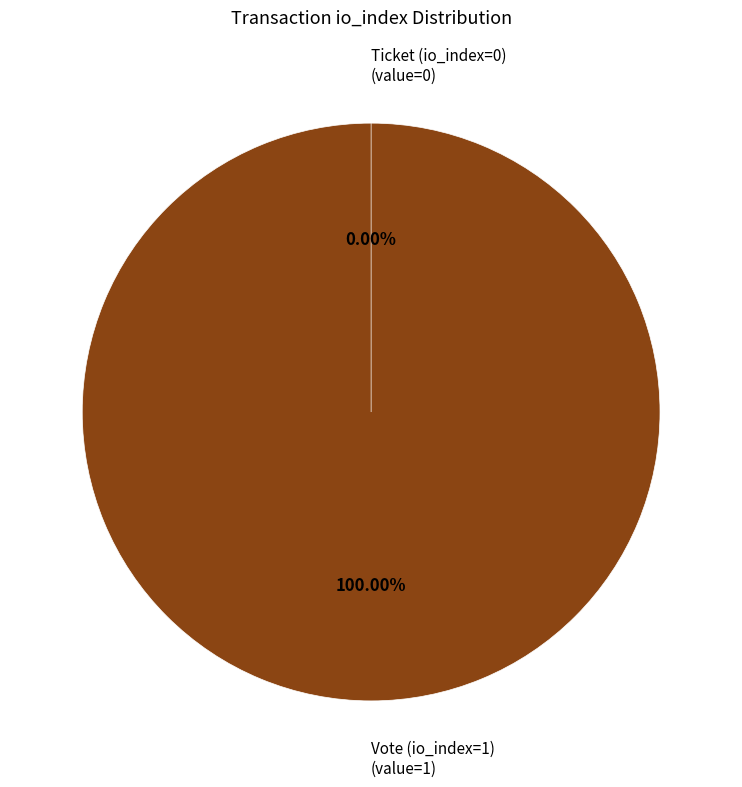

Between Ticket (io_index=0) and Vote (io_index=1), which is larger?

Vote (io_index=1)